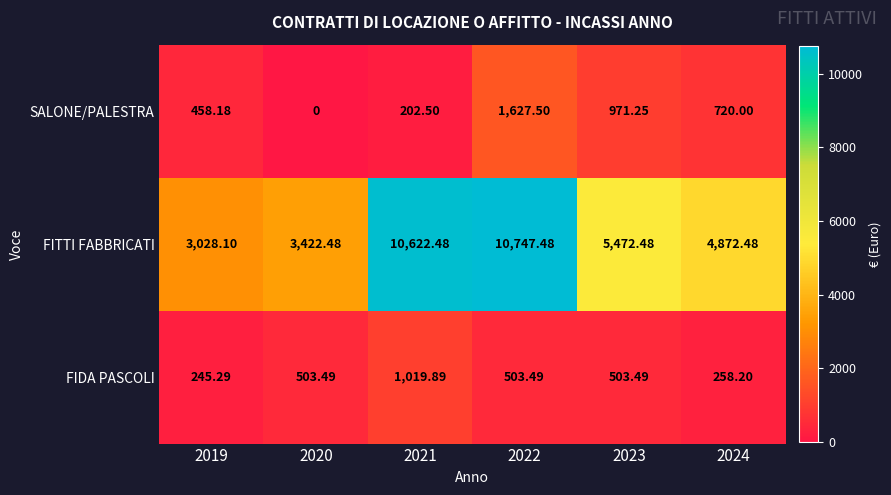

Which series has the largest total across all categories?

FITTI FABBRICATI